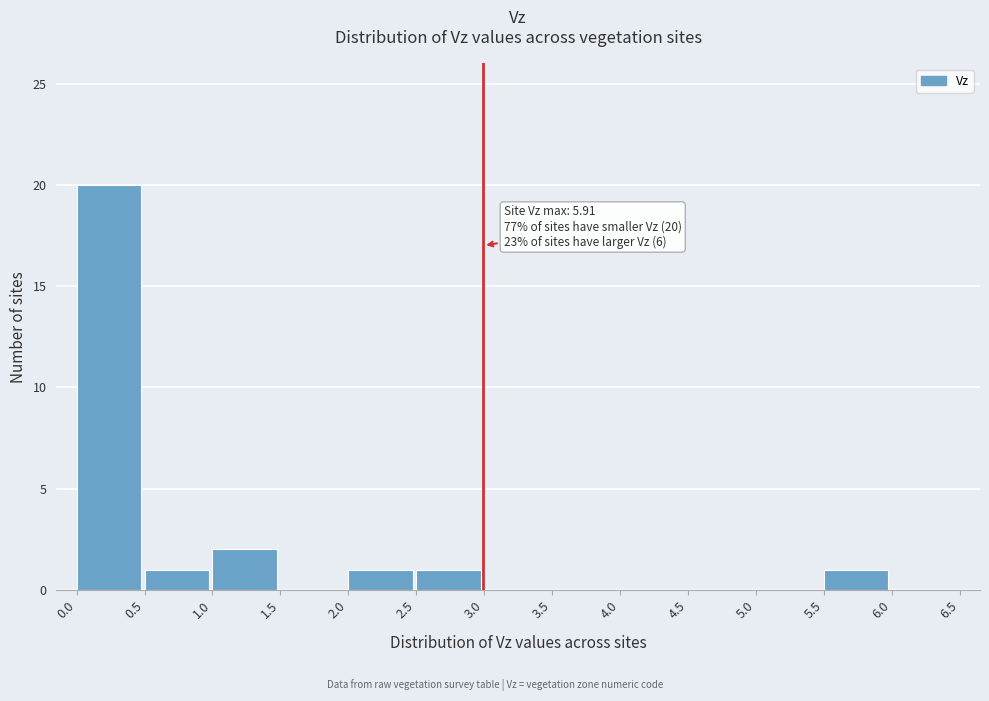

Over which range of the x-axis is the bar tallest?

0.0 to 0.5